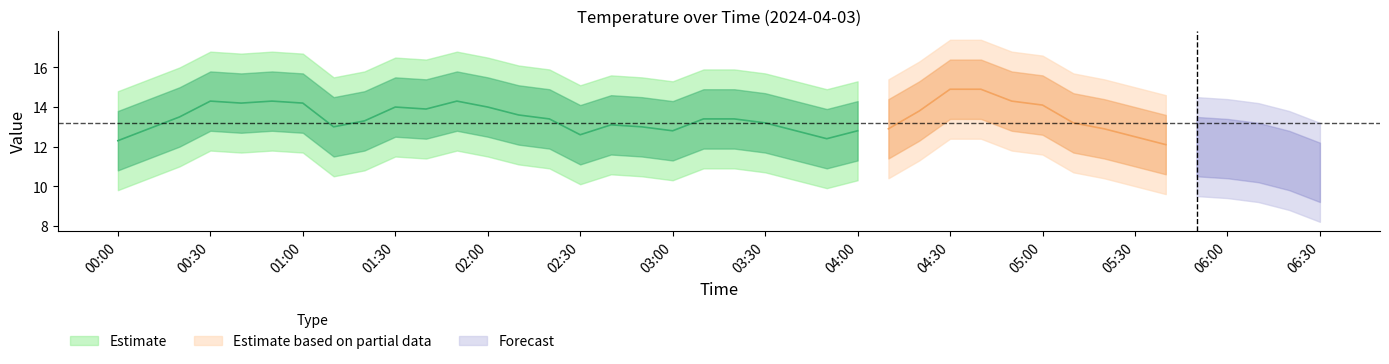

Between 2024/04/03 00:20:00 and 2024/04/03 02:20:00, which is larger?

2024/04/03 00:20:00